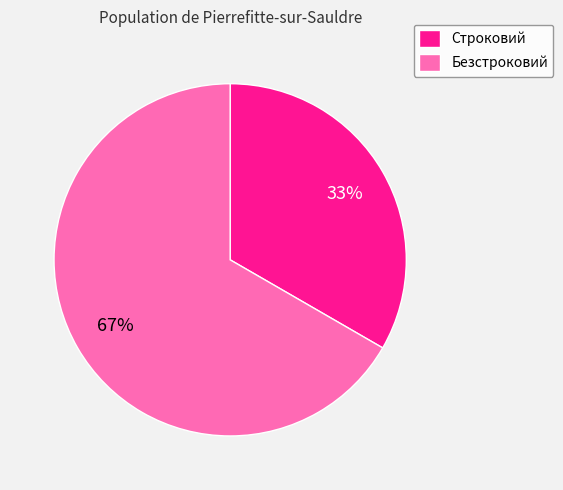

Between Безстроковий and Строковий, which is larger?

Безстроковий